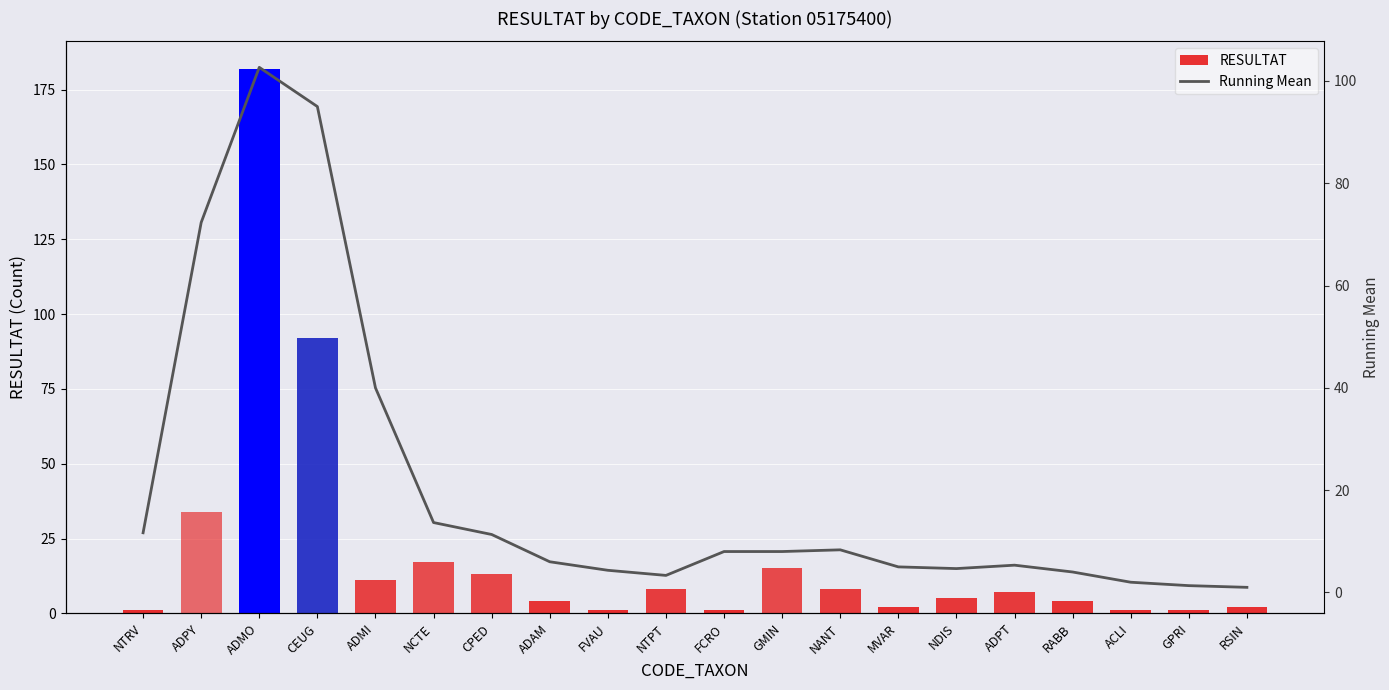

At which category does the chart reach its peak across all series?

ADMO